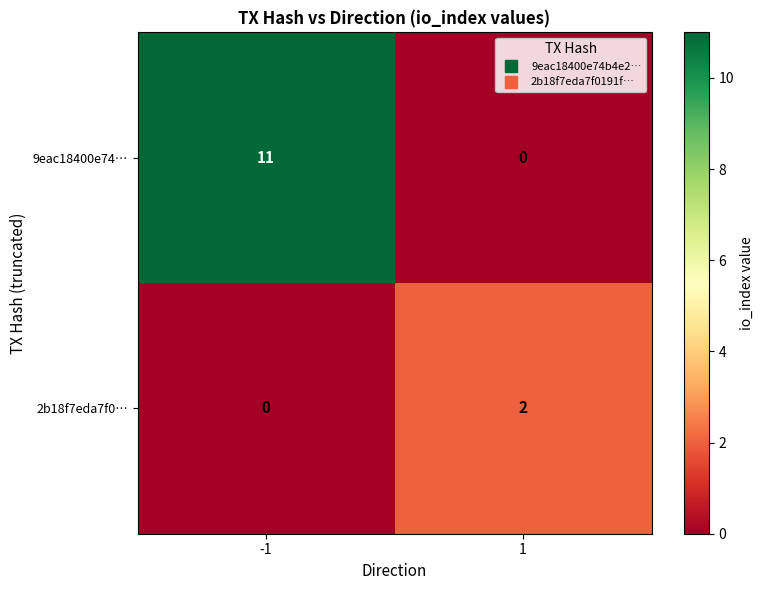

Reading left to right, transcribe all the data shown in this chart.

9eac18400e74…: 11	0
2b18f7eda7f0…: 0	2